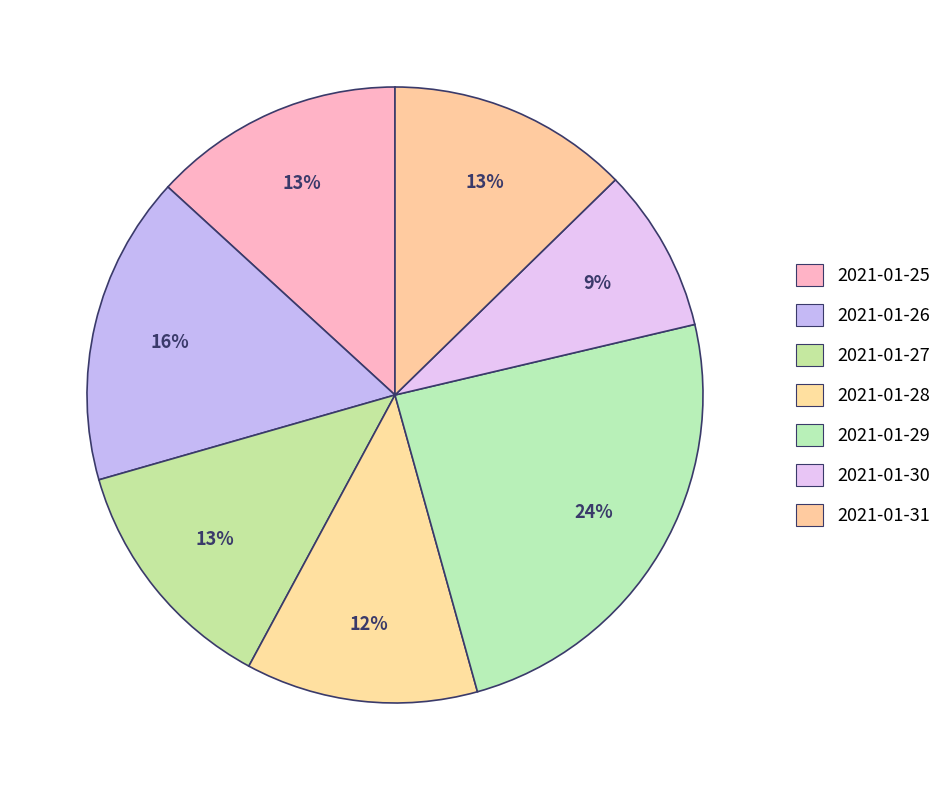

To the nearest percent, what is the average slice percentage?

14%